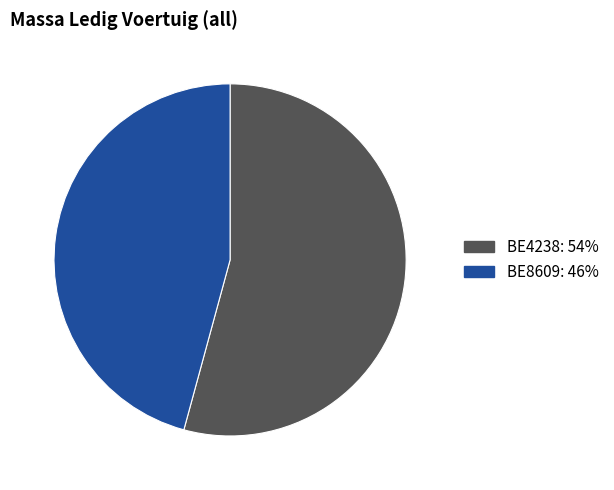

Is the sum of BE4238 and BE8609 greater than half?

Yes